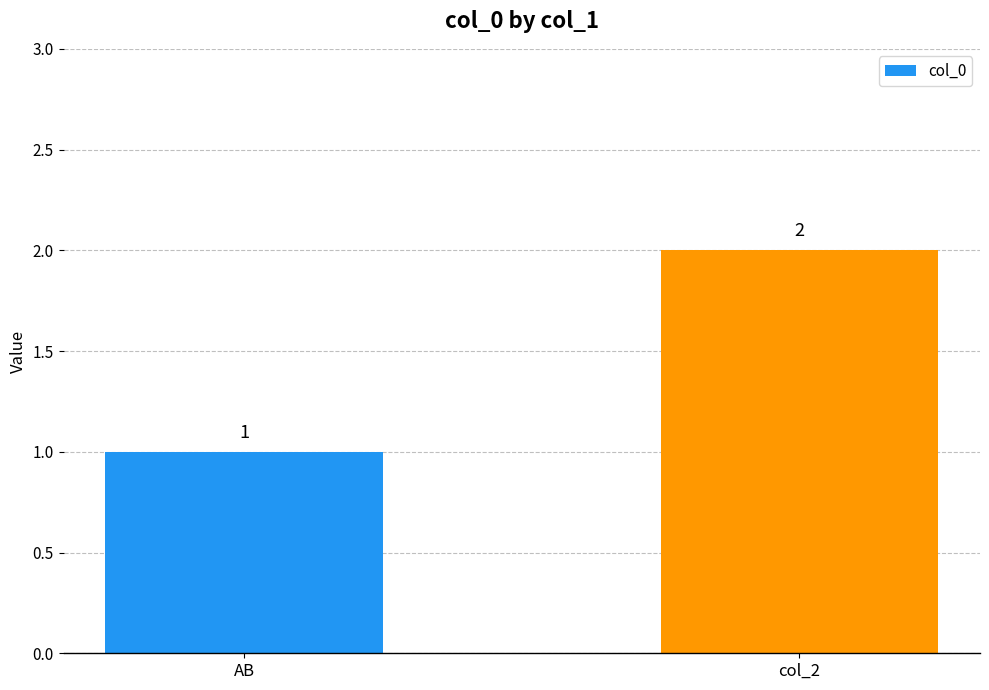

List the labels in order of value, smallest first.

AB, col_2